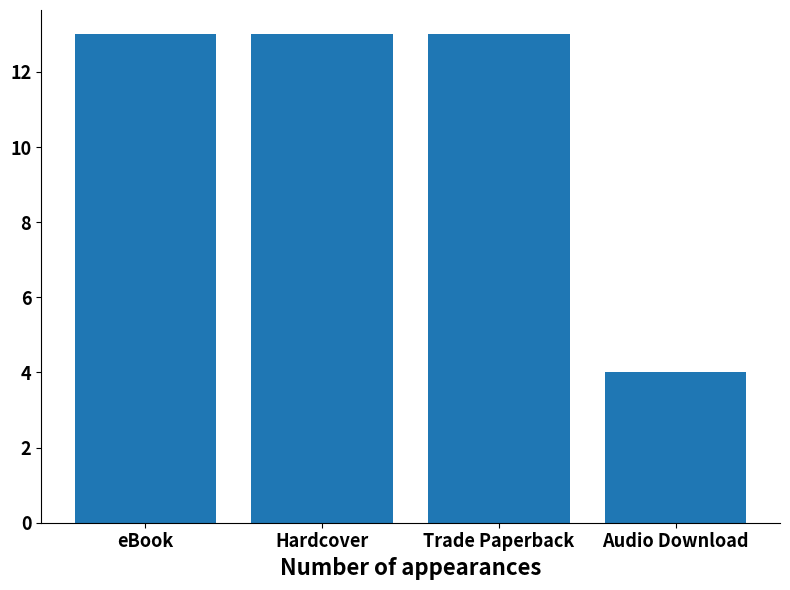

What is the label of the 1st bar from the right?

Audio Download